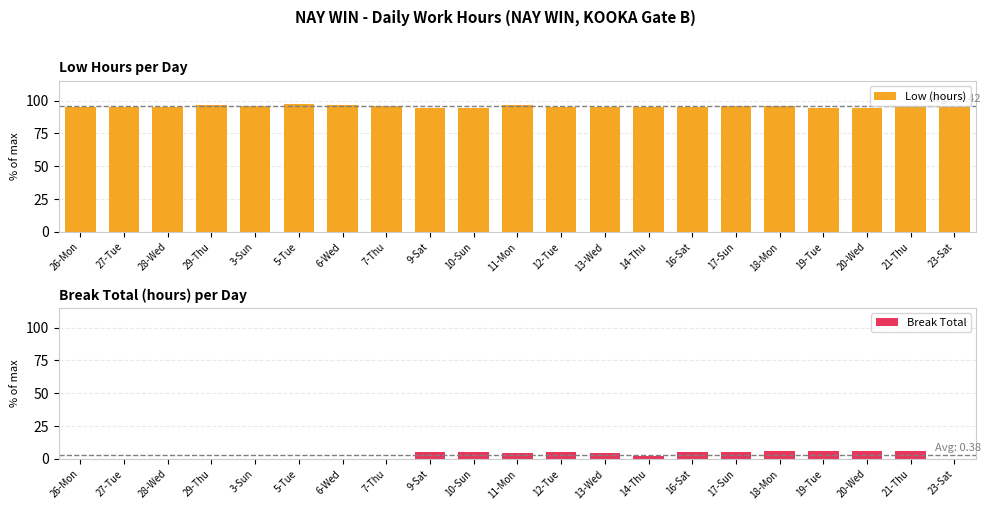

What are all the series names shown in the legend?

Low (hours), Break Total